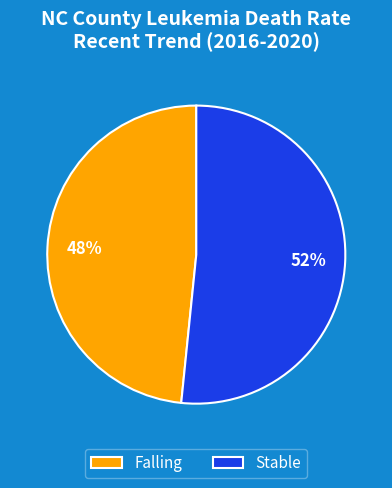

Do Falling and Stable together represent more than half of the pie?

Yes